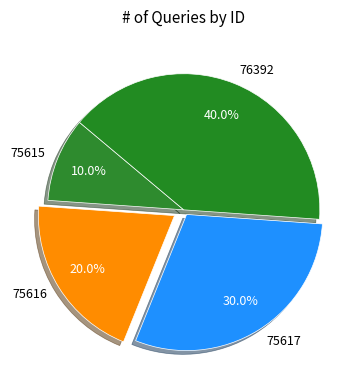

Which slice is the smallest?

75615